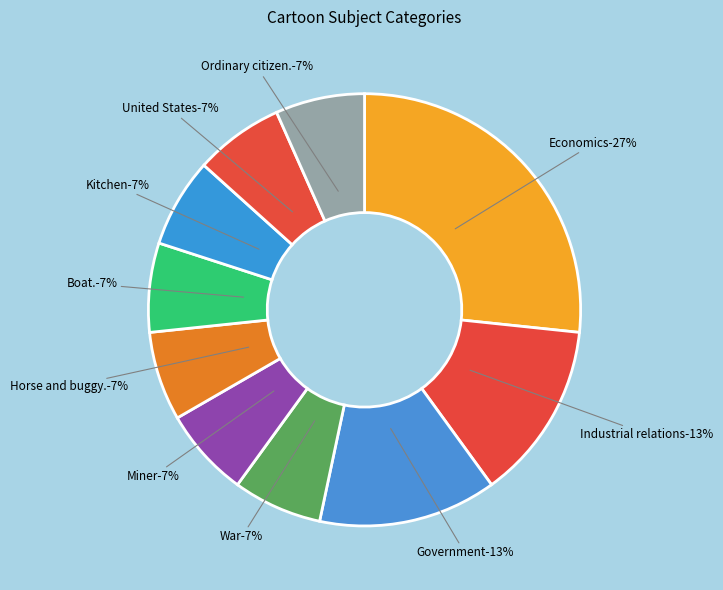

Combined, do Government and Economics account for over 50%?

No